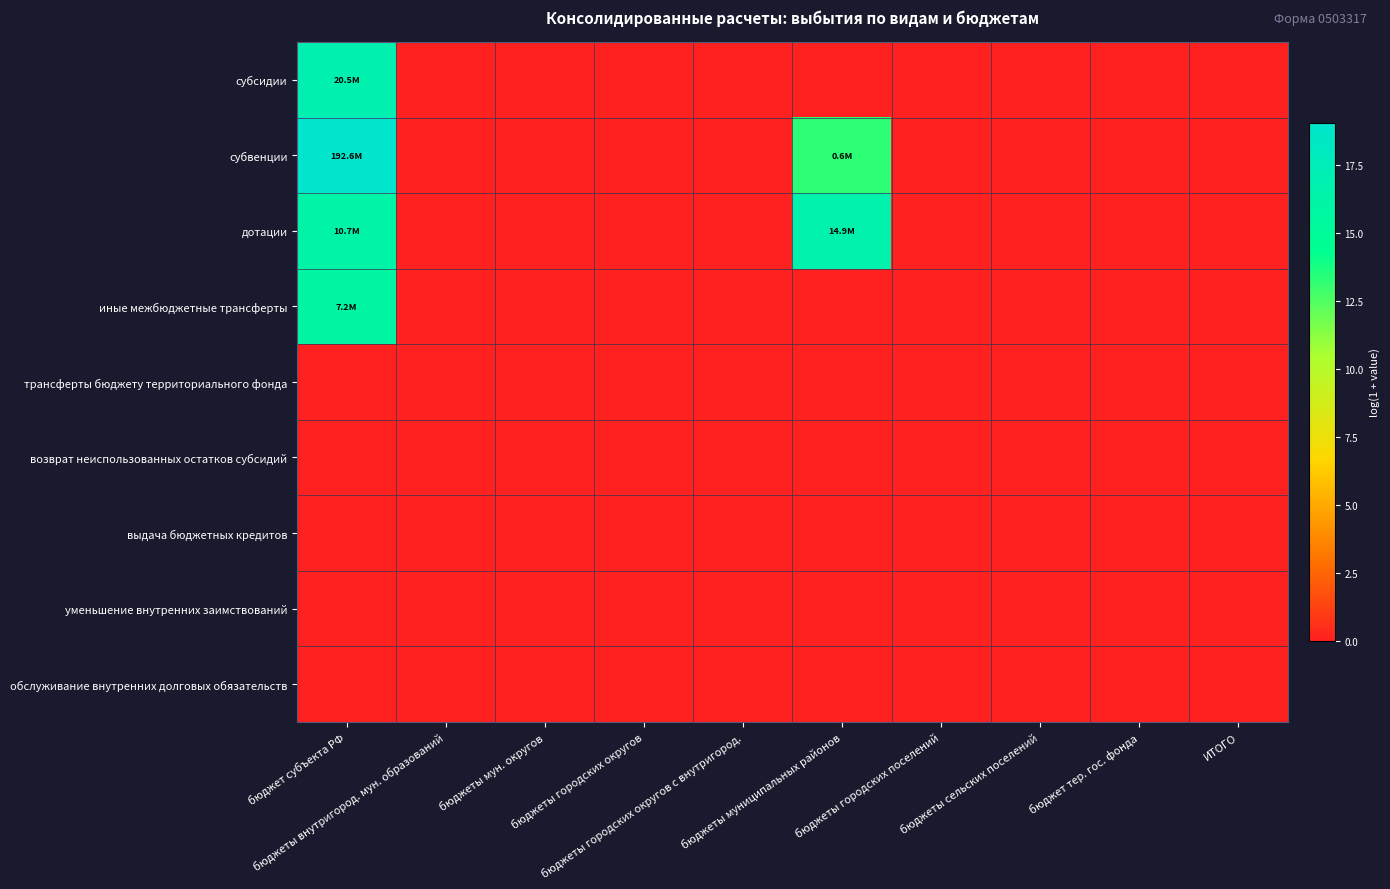

At which category does the chart reach its minimum across all series?

бюджеты внутригород. мун. образований